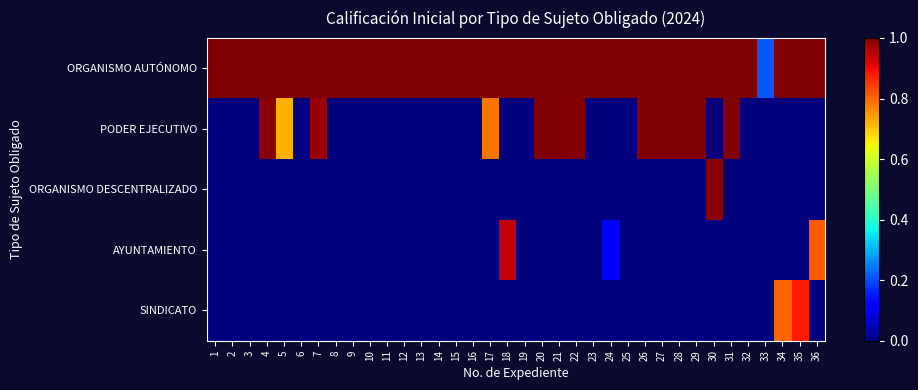

At which category is the sum across all series the highest?

20